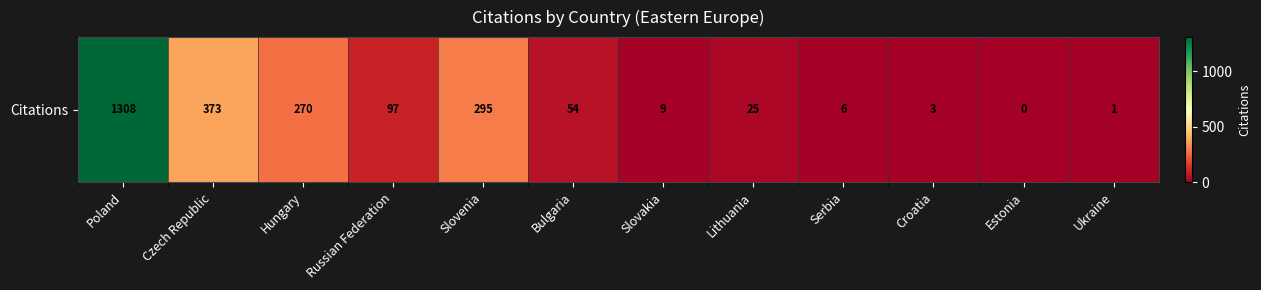

Between Croatia and Poland, which is larger?

Poland